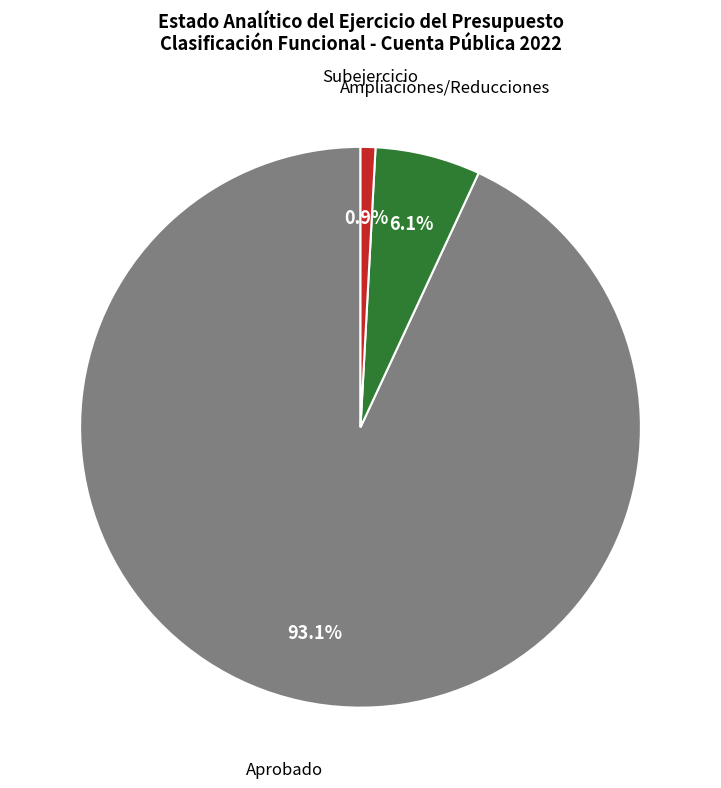

Rank the categories by value from lowest to highest.

Subejercicio, Ampliaciones/Reducciones, Aprobado